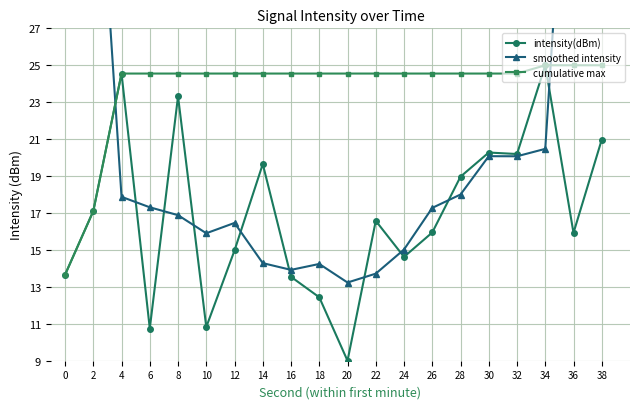

Reading left to right, list all the values displayed in this chart.

intensity(dBm): 0=13.7	2=17.1	4=24.6	6=10.7	8=23.3	10=10.8	12=15.0	14=19.7	16=13.5	18=12.4	20=9.0	22=16.6	24=14.6	26=15.9	28=19.0	30=20.3	32=20.2	34=25.0	36=15.9	38=21.0
smoothed intensity: 0=66.8	2=41.1	4=17.9	6=17.3	8=16.9	10=15.9	12=16.5	14=14.3	16=13.9	18=14.2	20=13.2	22=13.7	24=15.0	26=17.3	28=18.0	30=20.1	32=20.1	34=20.5	36=44.3	38=68.1
cumulative max: 0=13.7	2=17.1	4=24.6	6=24.6	8=24.6	10=24.6	12=24.6	14=24.6	16=24.6	18=24.6	20=24.6	22=24.6	24=24.6	26=24.6	28=24.6	30=24.6	32=24.6	34=25.0	36=25.0	38=25.0